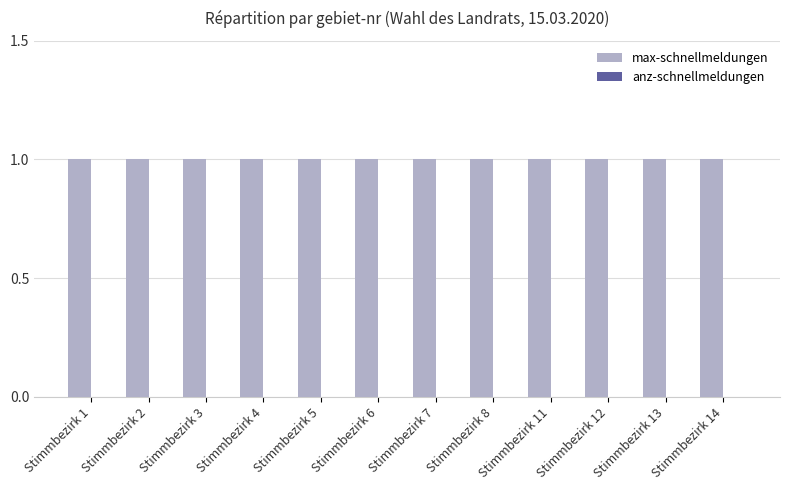

Which series has the largest range (max minus min)?

max-schnellmeldungen